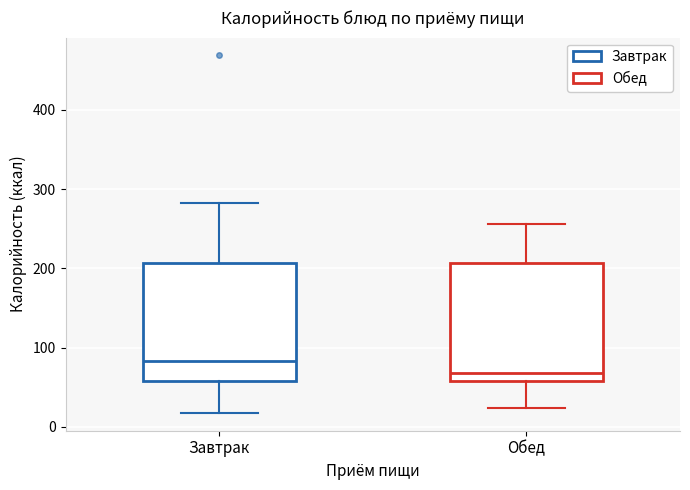

Where does the median line of the box for Обед sit on the y-axis? The values are not printed on the chart, so give them approximately, as read against the axis.

70